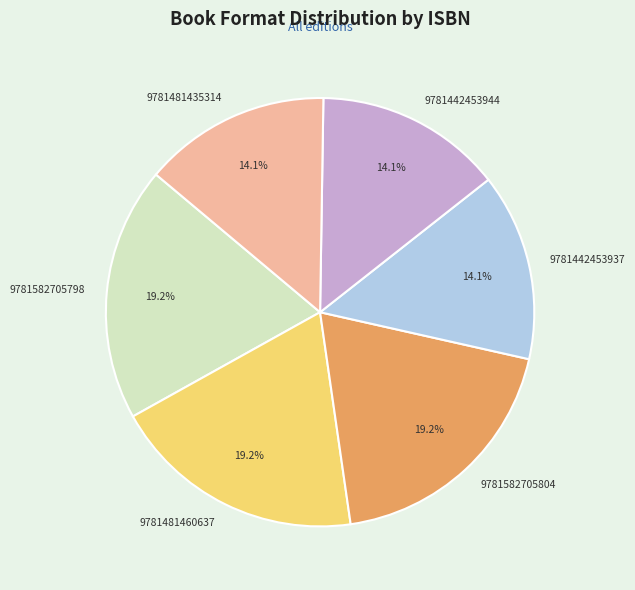

How many slices are in this pie chart?

6